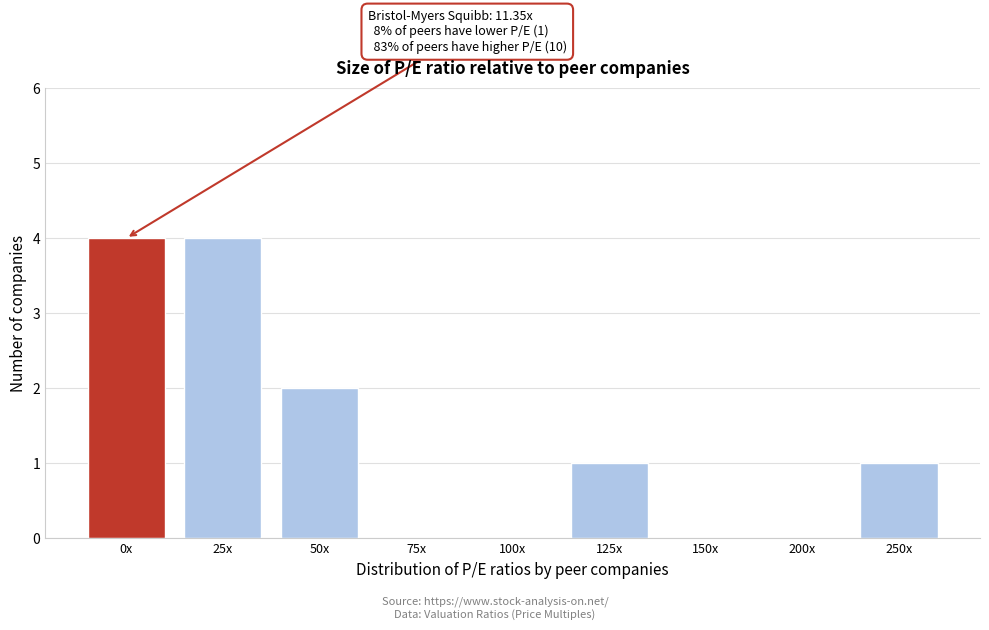

Reading left to right, what are all the values shown in this chart?

0x=4	25x=4	50x=2	75x=0	100x=0	125x=1	150x=0	200x=0	250x=1